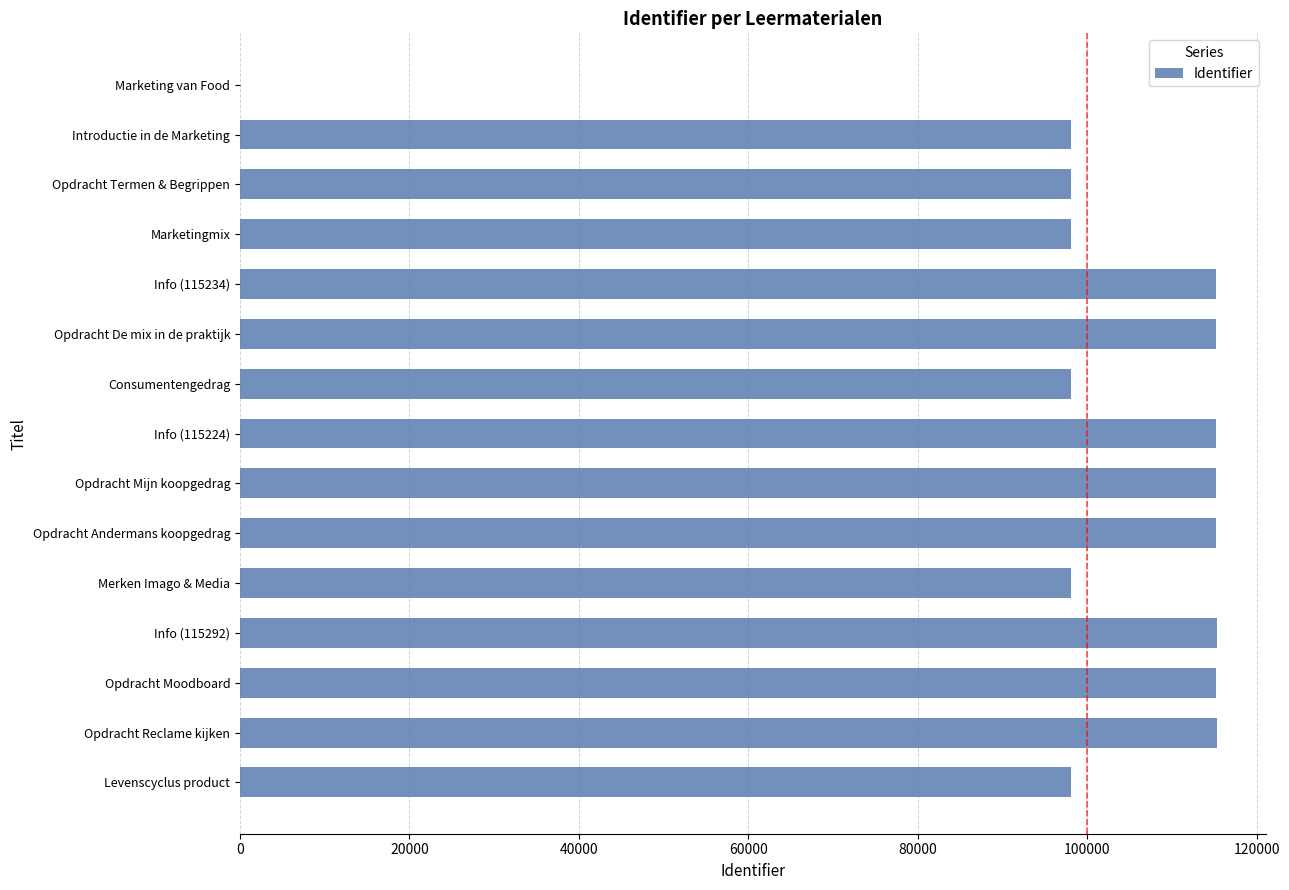

What is the change in value from Consumentengedrag to Opdracht Andermans koopgedrag?

+17108